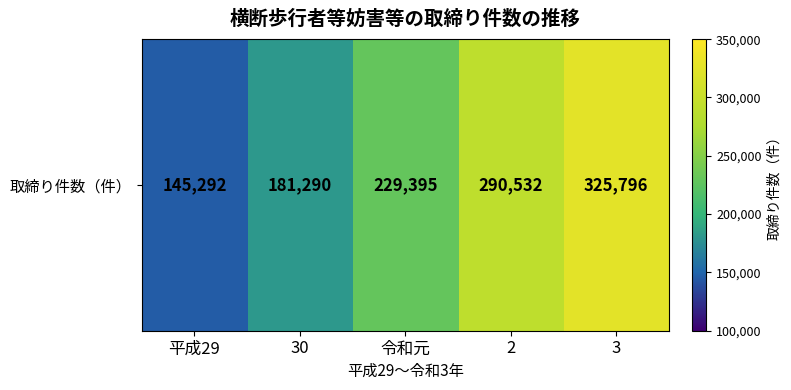

Which has a higher value, 30 or 平成29?

30